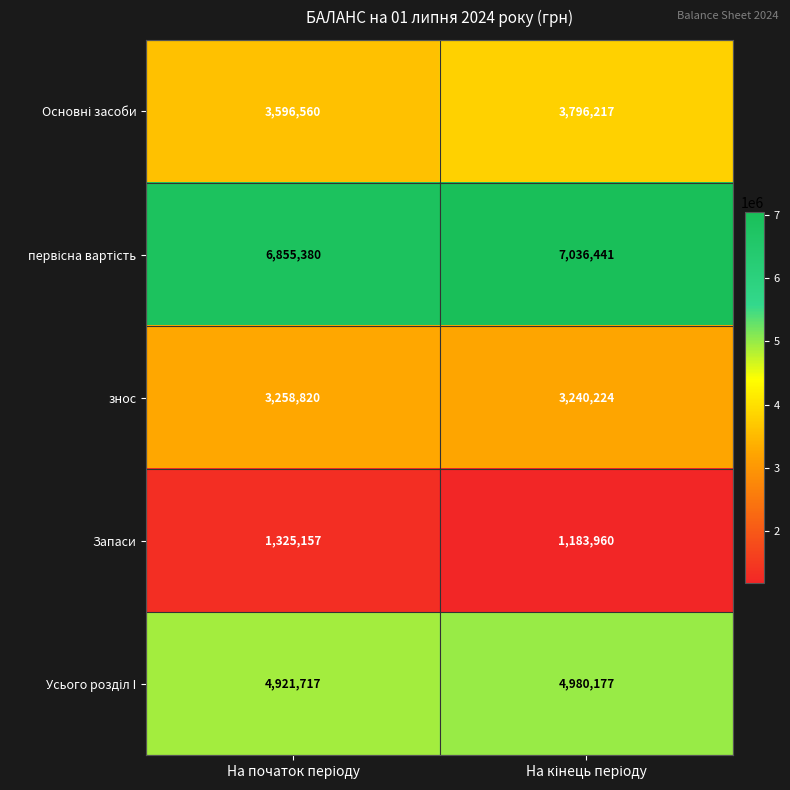

How many series are shown in this chart?

5